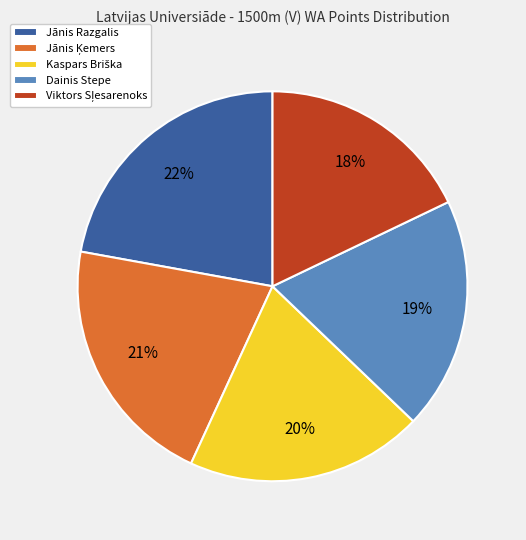

Count the number of slices in the pie.

5